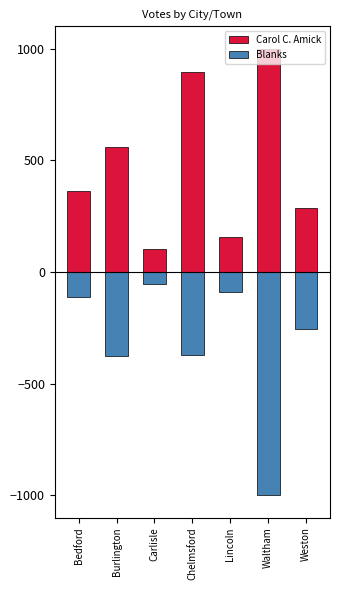

Between Carlisle and Weston, which series saw the biggest shift?

Blanks